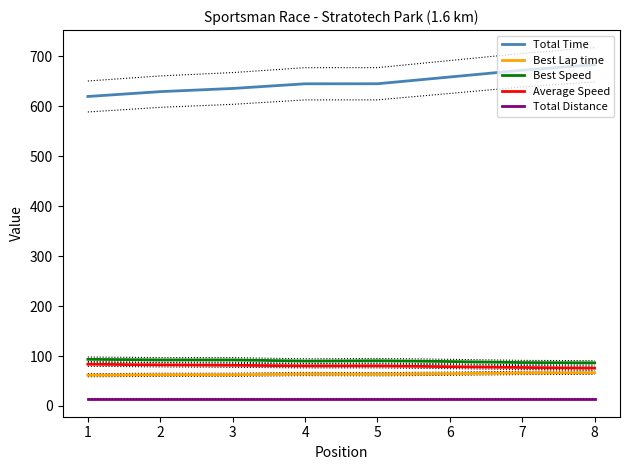

The value of Best Speed at 1 is 93.4. True or false?

True